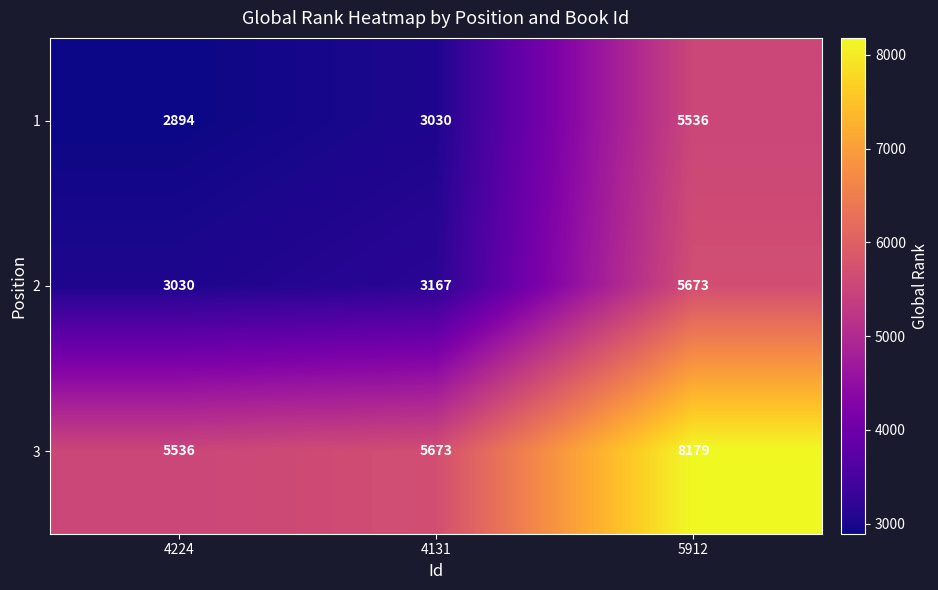

At which label does 1 reach its peak?

5912